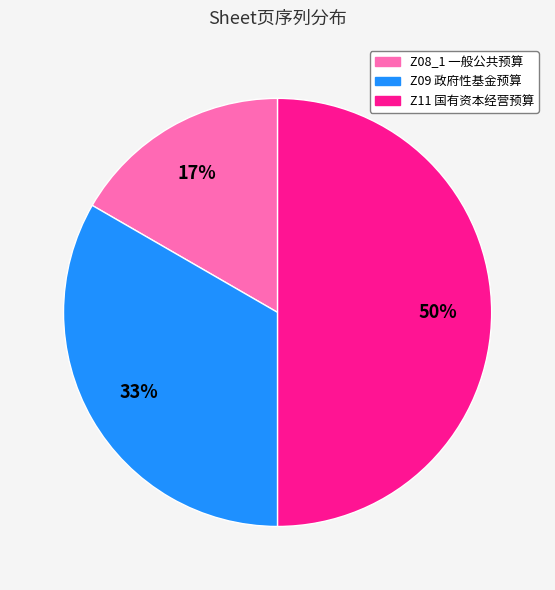

To the nearest percent, what is the difference between the largest and smallest slice percentages?

33%